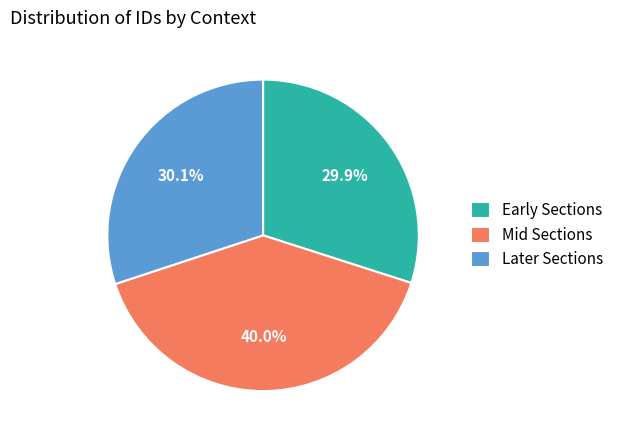

Do Early Sections and Mid Sections together represent more than half of the pie?

Yes